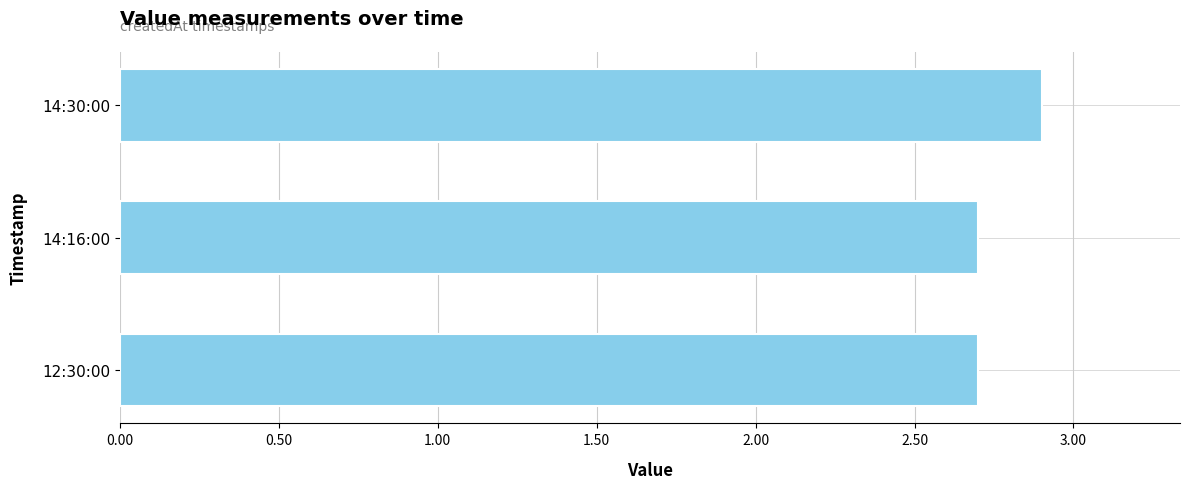

Which category has the highest value across all series?

14:30:00